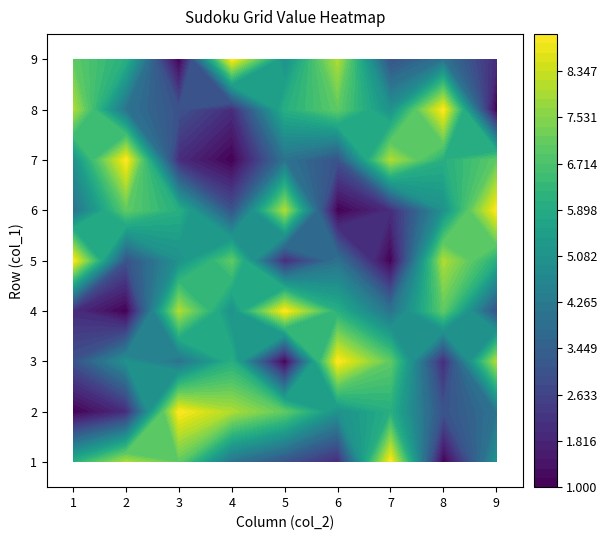

What is the highest value of the 1 series?

9